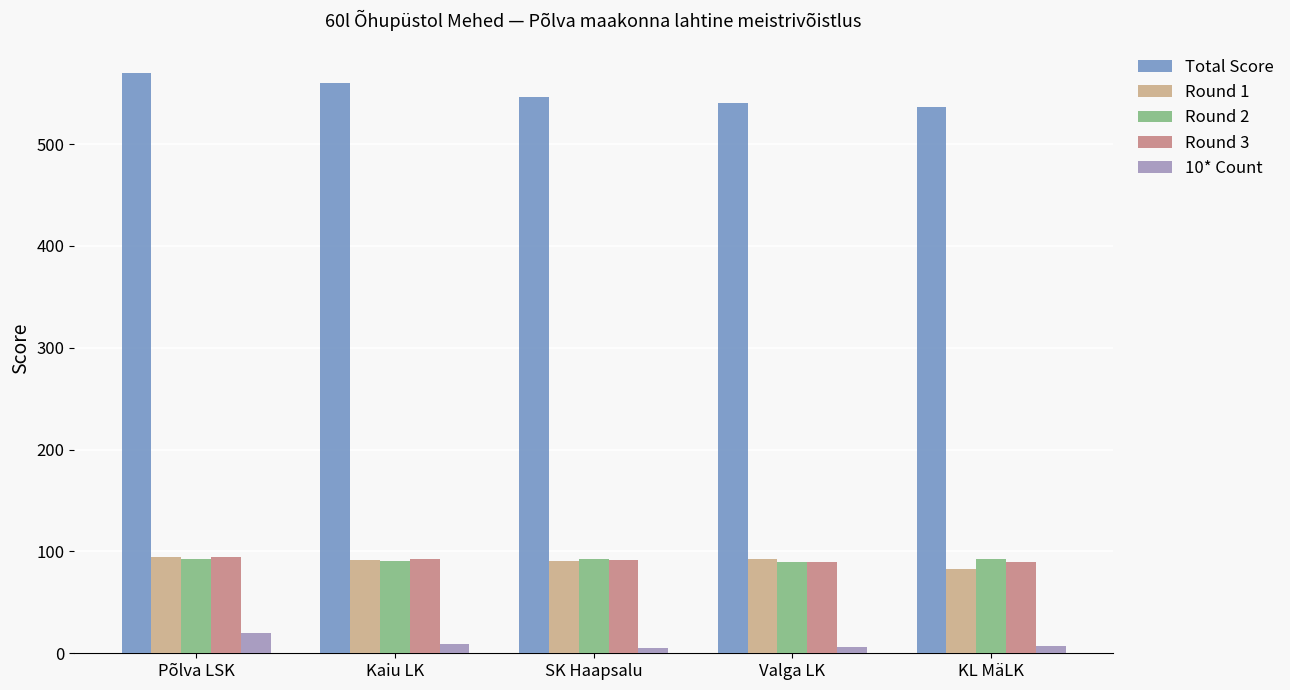

What is the label of the 2nd bar from the right?

Valga LK